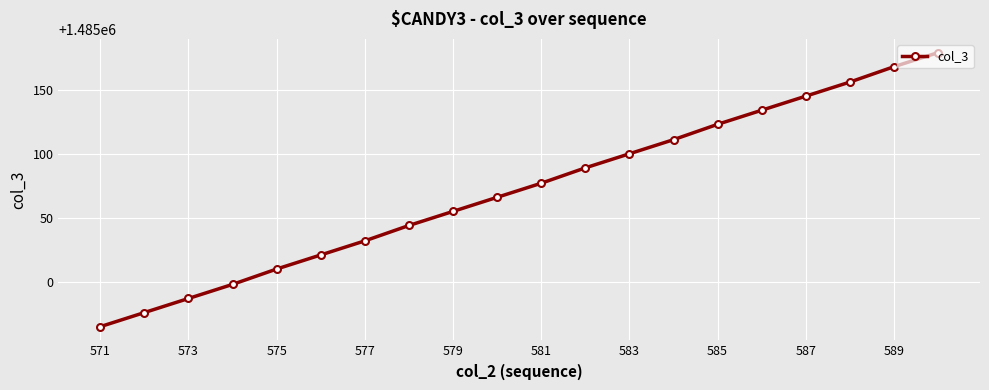

True or false: there are more than 0 points higher than both neighbors.

False